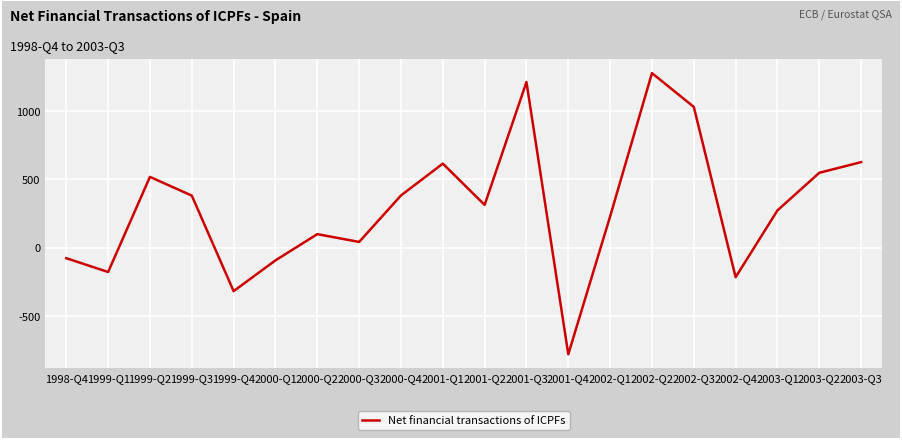

Is this an area chart (filled region under the line)?

No